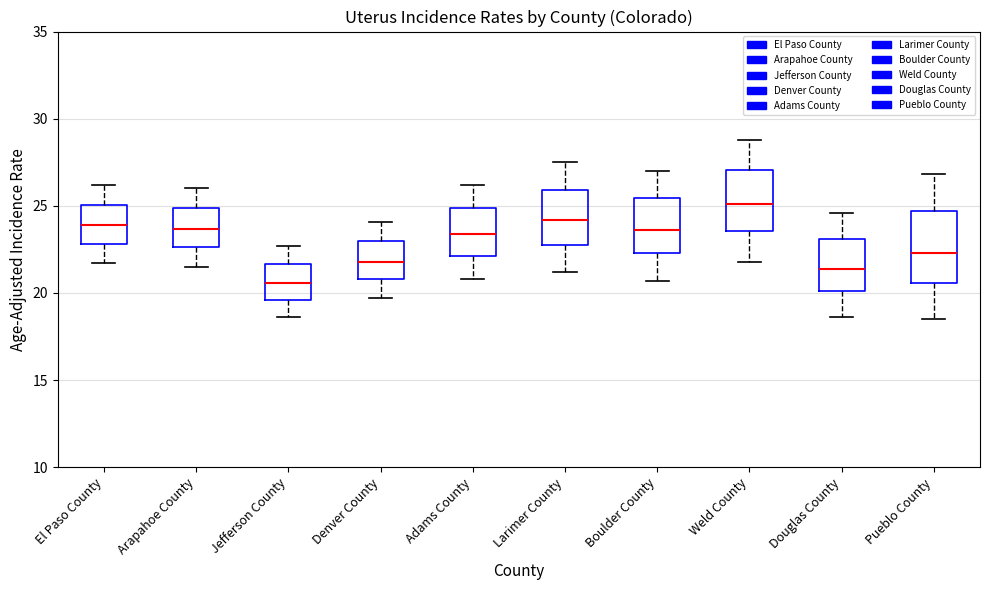

Reading left to right, read every box against the y-axis: the position of its median line, the range the box covers, and the ends of its whiskers. The values are not printed on the chart, so give them approximately, as read against the axis.

El Paso County: median 24.0, box 23.0 to 25.0, whiskers 21.5 to 26.0
Arapahoe County: median 23.5, box 22.5 to 25.0, whiskers 21.5 to 26.0
Jefferson County: median 20.5, box 19.5 to 21.5, whiskers 18.5 to 22.5
Denver County: median 22.0, box 21.0 to 23.0, whiskers 19.5 to 24.0
Adams County: median 23.5, box 22.0 to 25.0, whiskers 21.0 to 26.0
Larimer County: median 24.0, box 23.0 to 26.0, whiskers 21.0 to 27.5
Boulder County: median 23.5, box 22.5 to 25.5, whiskers 20.5 to 27.0
Weld County: median 25.0, box 23.5 to 27.0, whiskers 22.0 to 29.0
Douglas County: median 21.5, box 20.0 to 23.0, whiskers 18.5 to 24.5
Pueblo County: median 22.5, box 20.5 to 24.5, whiskers 18.5 to 27.0